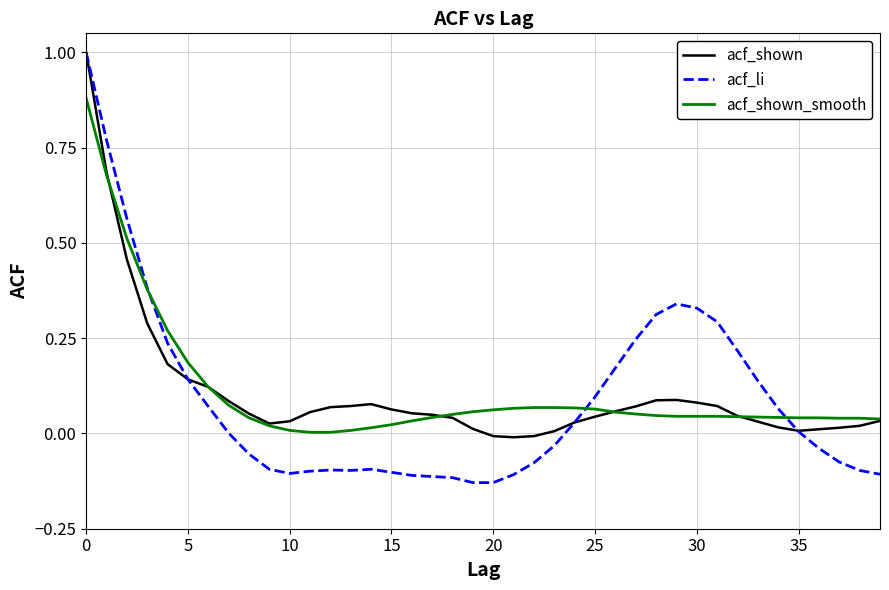

How many lines are shown in the chart?

3